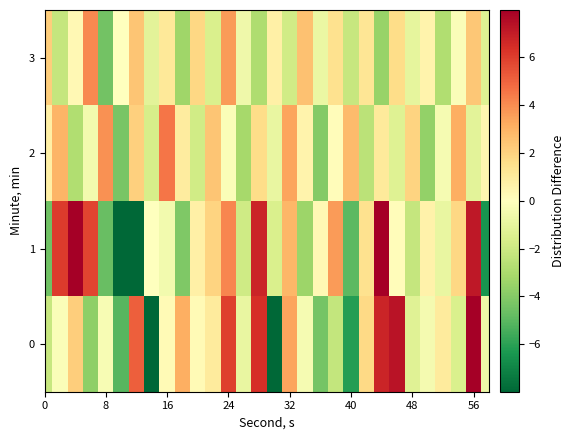

Which series has the widest spread of values?

1